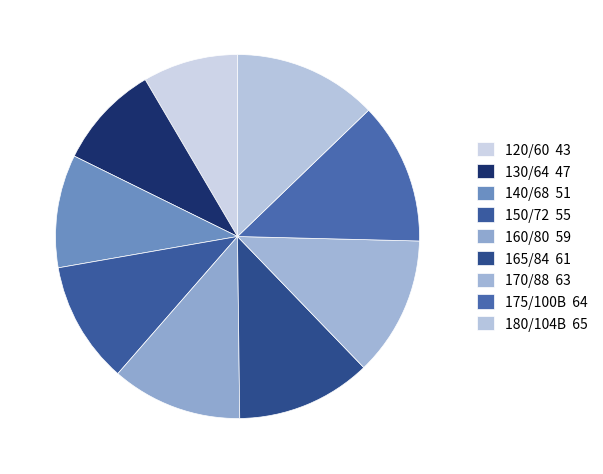

To the nearest percent, what is the average slice percentage?

11%